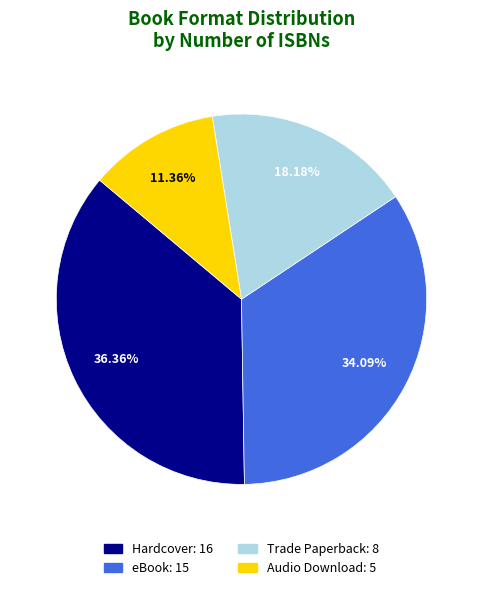

Rank the categories by value from lowest to highest.

Audio Download, Trade Paperback, eBook, Hardcover